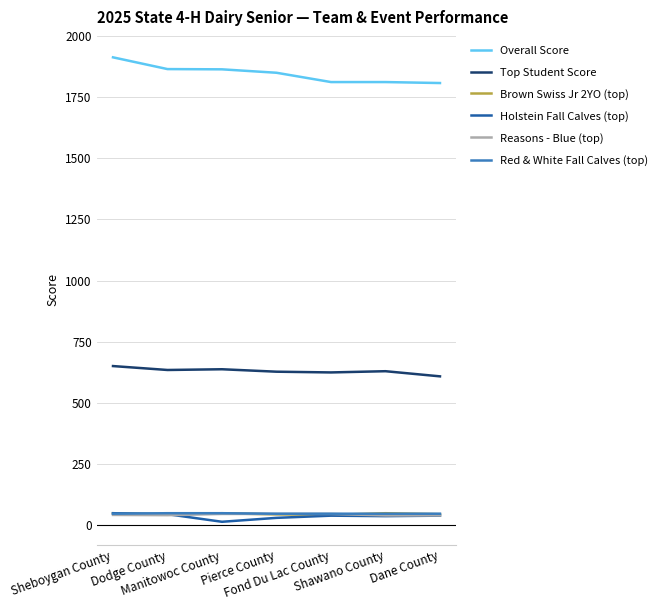

Which series has the largest total across all categories?

Overall Score